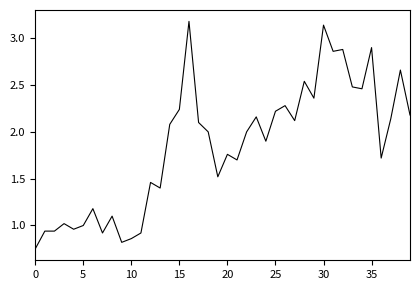

What is the greatest value displayed?

3.2